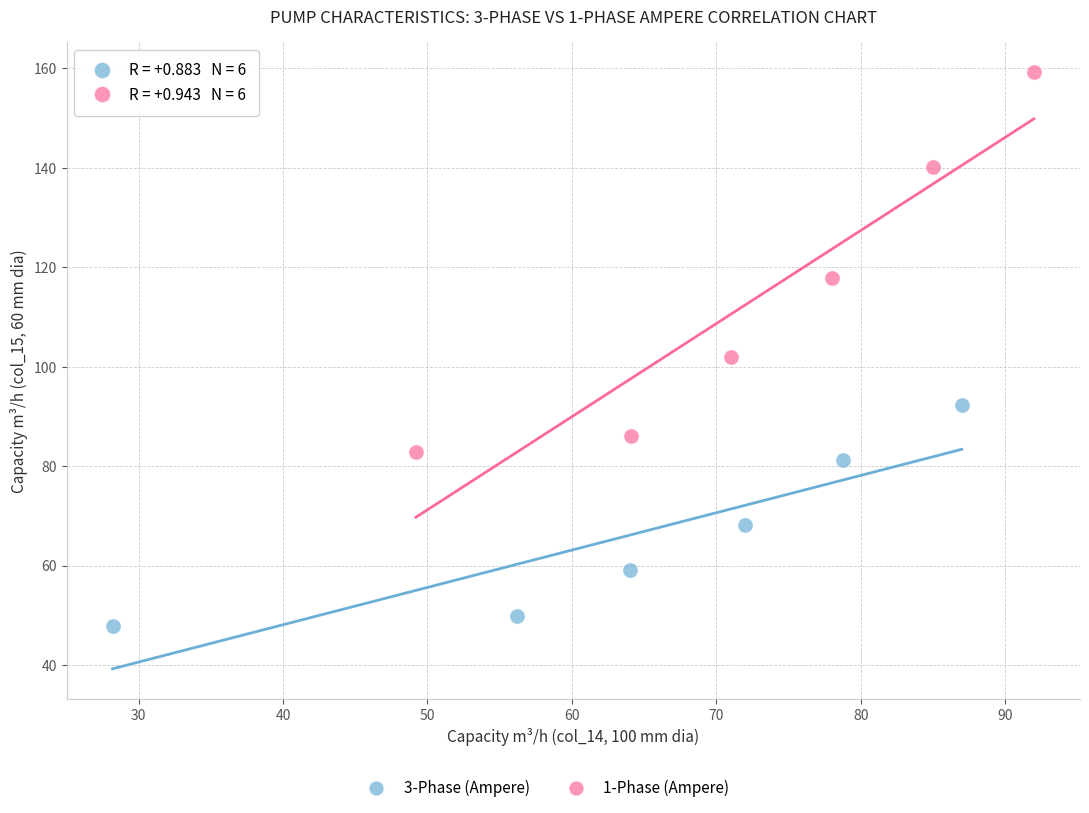

Which series contains the highest Y value?

1-Phase (Ampere)